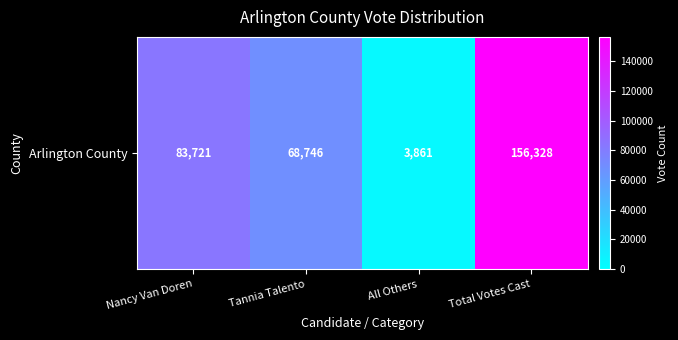

What is the maximum value shown in the chart?

156328